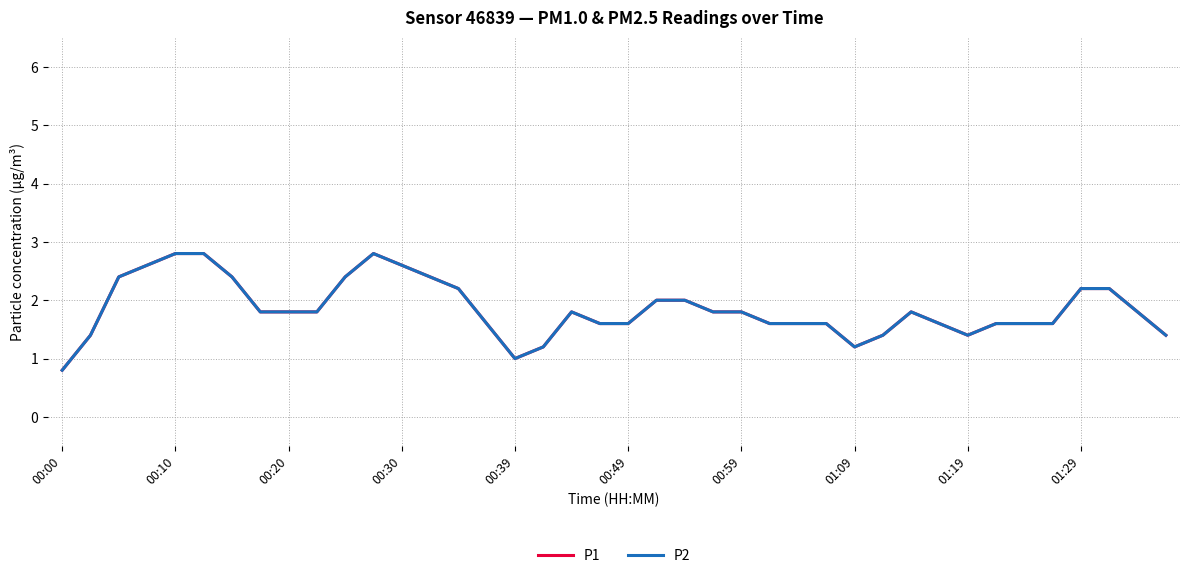

What is the value of the P2 point at the 33rd from the left?

1.4